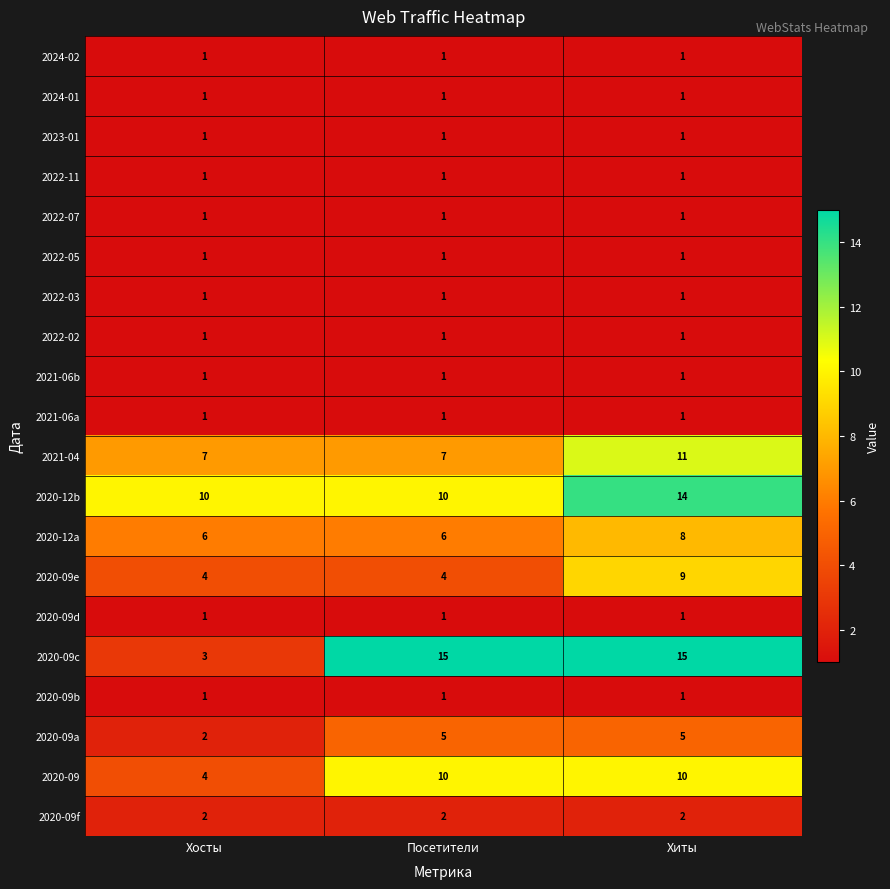

Between Хосты and Хиты, which series saw the biggest shift?

2020-09c